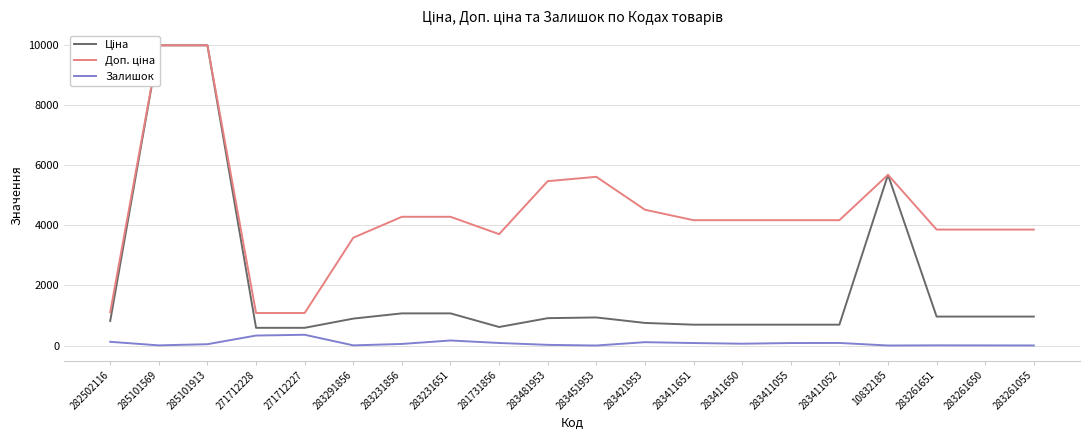

Reading left to right, list all the values displayed in this chart.

Ціна: 818.5	9975.0	9975.0	589.9	589.9	895.9	1069.8	1069.8	617.0	910.4	934.5	752.2	694.3	694.3	694.3	694.3	5673.8	963.5	963.5	963.5
Доп. ціна: 1109.2	9975.0	9975.0	1081.7	1081.7	3583.6	4279.1	4279.1	3701.9	5462.3	5607.2	4513.3	4165.6	4165.6	4165.6	4165.6	5673.8	3854.0	3854.0	3854.0
Залишок: 125.0	7.0	46.0	333.0	359.0	7.0	54.0	169.0	86.0	24.0	2.0	113.0	84.0	62.0	84.0	87.0	2.0	8.0	6.0	4.0